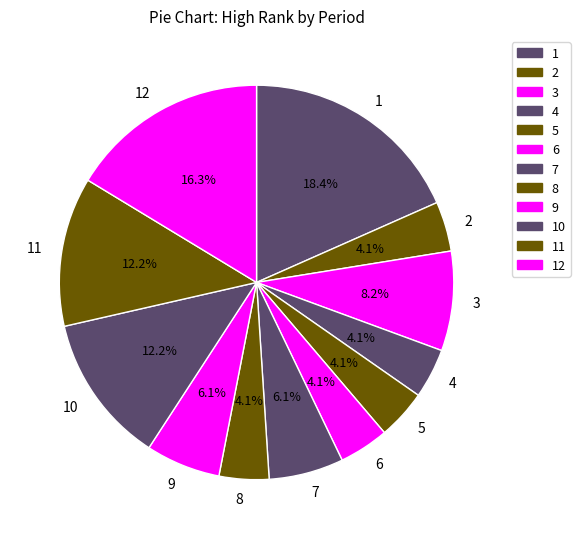

To the nearest percent, what is the difference between the 10 and 4 slice percentages?

8%